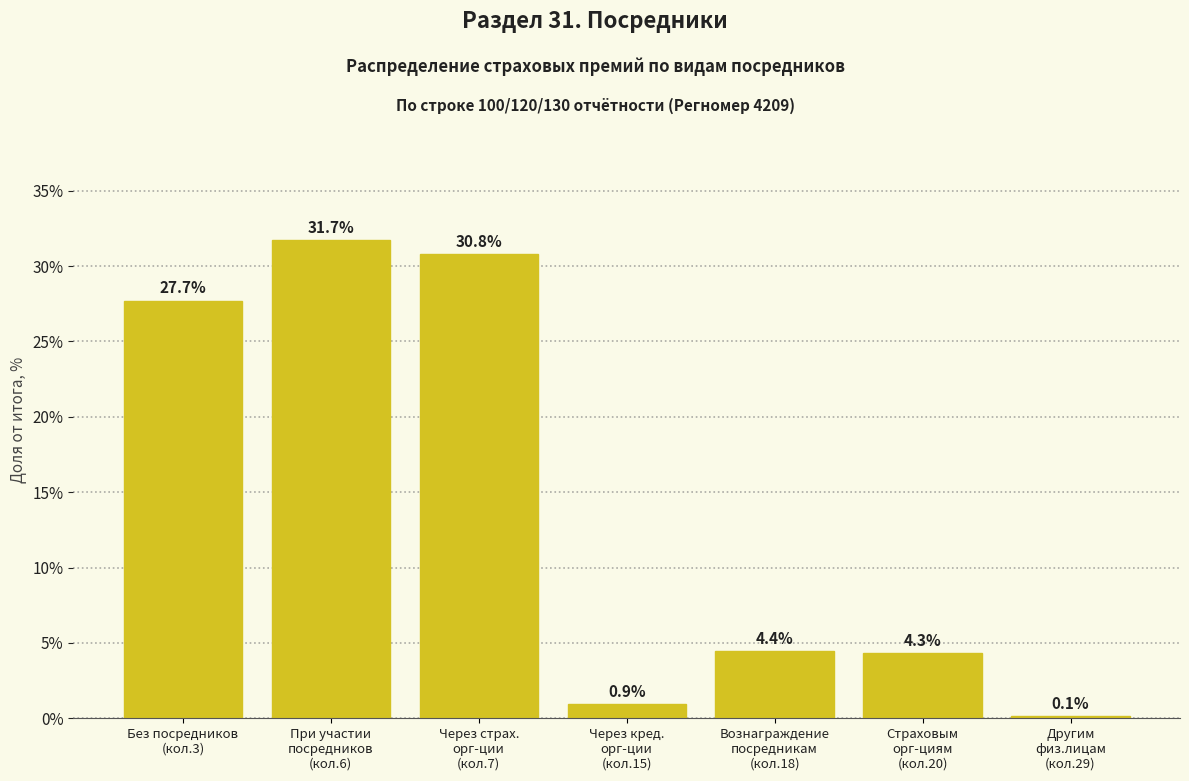

Reading left to right, transcribe all the data shown in this chart.

27.7	31.7	30.8	0.9	4.4	4.3	0.1